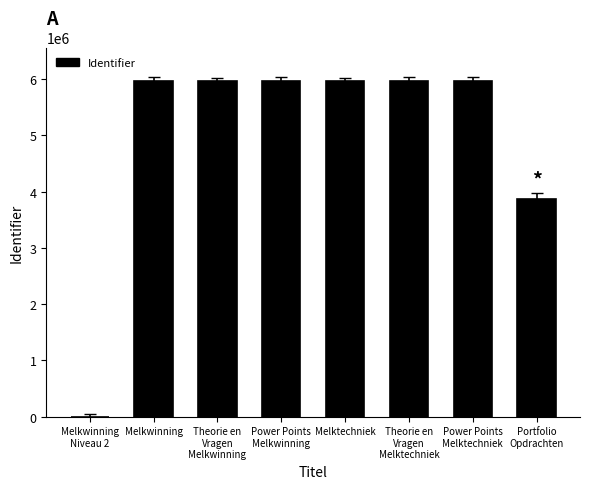

How many data points does each series have?

8